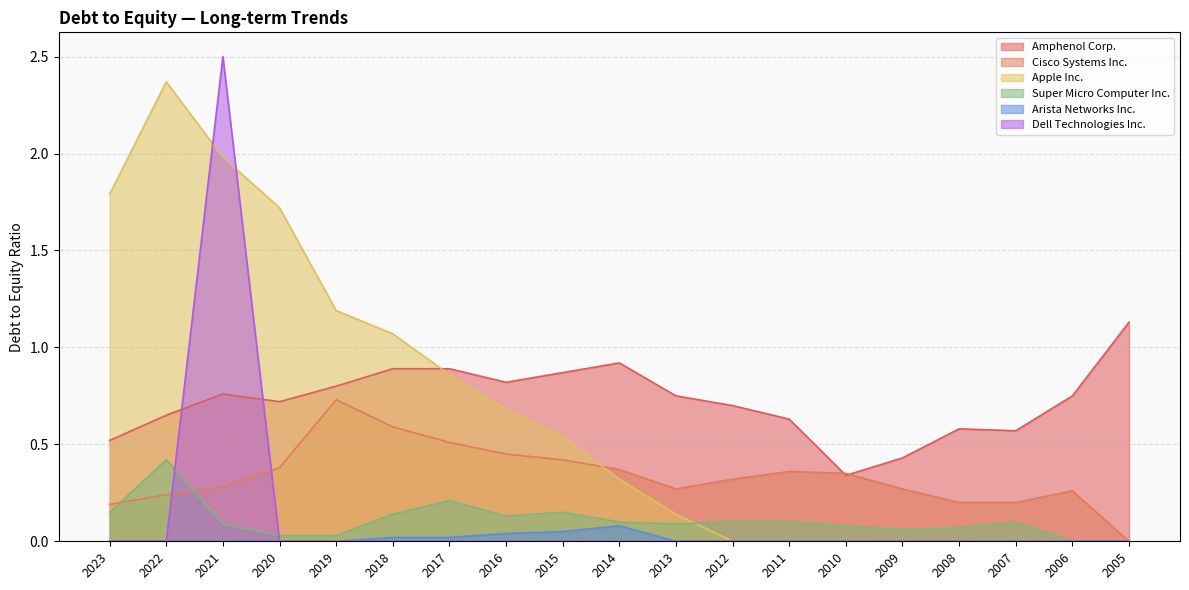

What is the sum of all Dell Technologies Inc. values?

2.5